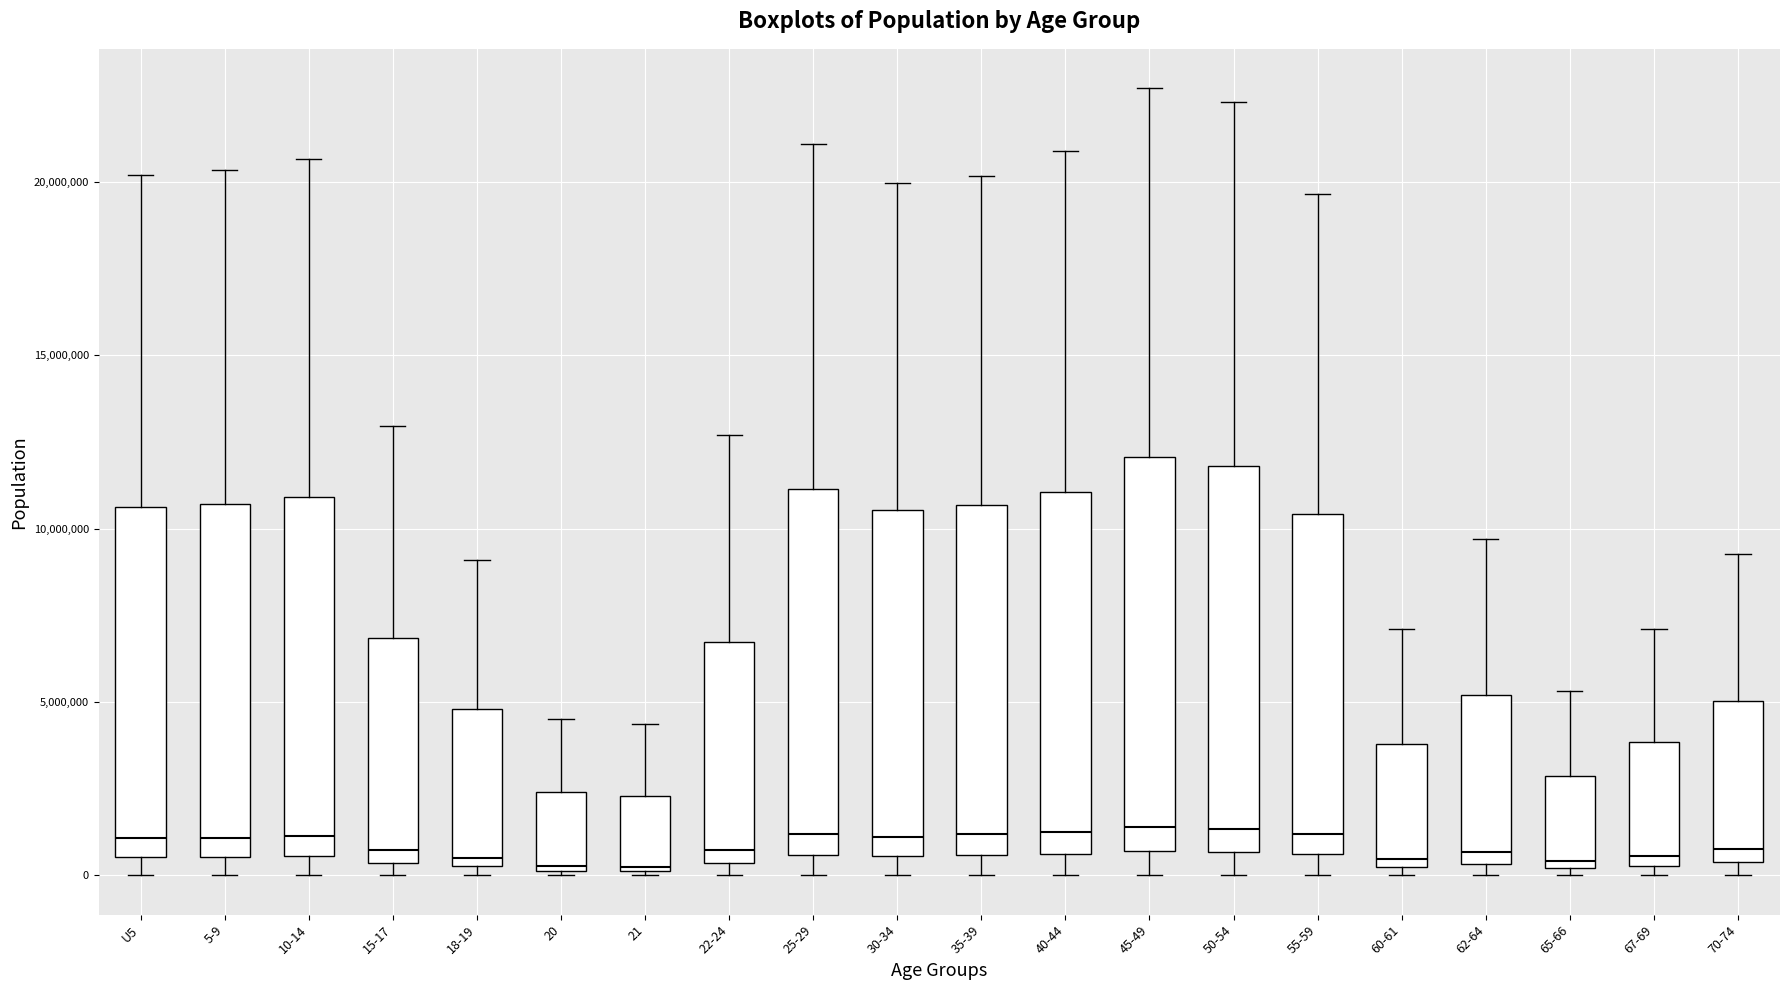

Reading left to right, read every box against the y-axis: the position of its median line, the range the box covers, and the ends of its whiskers. The values are not printed on the chart, so give them approximately, as read against the axis.

U5: median 1000000, box 500000 to 10500000, whiskers 0 to 20000000
5-9: median 1000000, box 500000 to 10500000, whiskers 0 to 20500000
10-14: median 1000000, box 500000 to 11000000, whiskers 0 to 20500000
15-17: median 500000 (just above the box's lower edge), box 500000 to 7000000, whiskers 0 to 13000000
18-19: median 500000 (just above the box's lower edge), box 500000 to 5000000, whiskers 0 to 9000000
20: median 500000, box 0 to 2500000, whiskers 0 to 4500000
21: median 0, box 0 to 2500000, whiskers 0 to 4500000
22-24: median 500000 (just above the box's lower edge), box 500000 to 6500000, whiskers 0 to 12500000
25-29: median 1000000, box 500000 to 11000000, whiskers 0 to 21000000
30-34: median 1000000, box 500000 to 10500000, whiskers 0 to 20000000
35-39: median 1000000, box 500000 to 10500000, whiskers 0 to 20000000
40-44: median 1500000, box 500000 to 11000000, whiskers 0 to 21000000
45-49: median 1500000, box 500000 to 12000000, whiskers 0 to 22500000
50-54: median 1500000, box 500000 to 12000000, whiskers 0 to 22500000
55-59: median 1000000, box 500000 to 10500000, whiskers 0 to 19500000
60-61: median 500000, box 0 to 4000000, whiskers 0 (just below the box's lower edge) to 7000000
62-64: median 500000 (just above the box's lower edge), box 500000 to 5000000, whiskers 0 to 9500000
65-66: median 500000, box 0 to 3000000, whiskers 0 (just below the box's lower edge) to 5500000
67-69: median 500000 (just above the box's lower edge), box 500000 to 4000000, whiskers 0 to 7000000
70-74: median 1000000, box 500000 to 5000000, whiskers 0 to 9500000